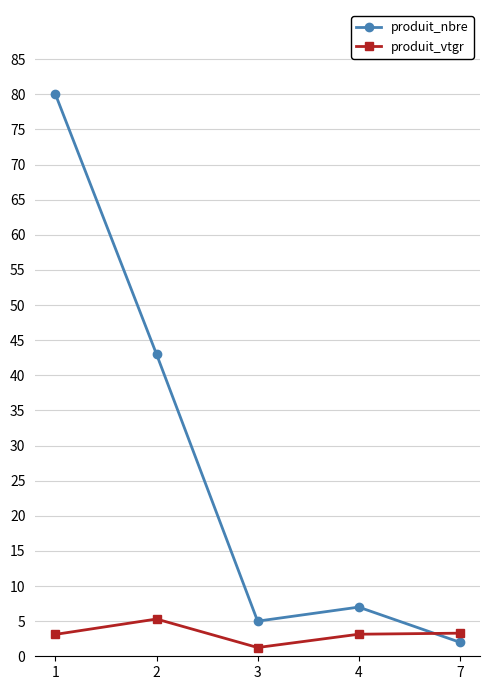

Which series has the largest range (max minus min)?

produit_nbre